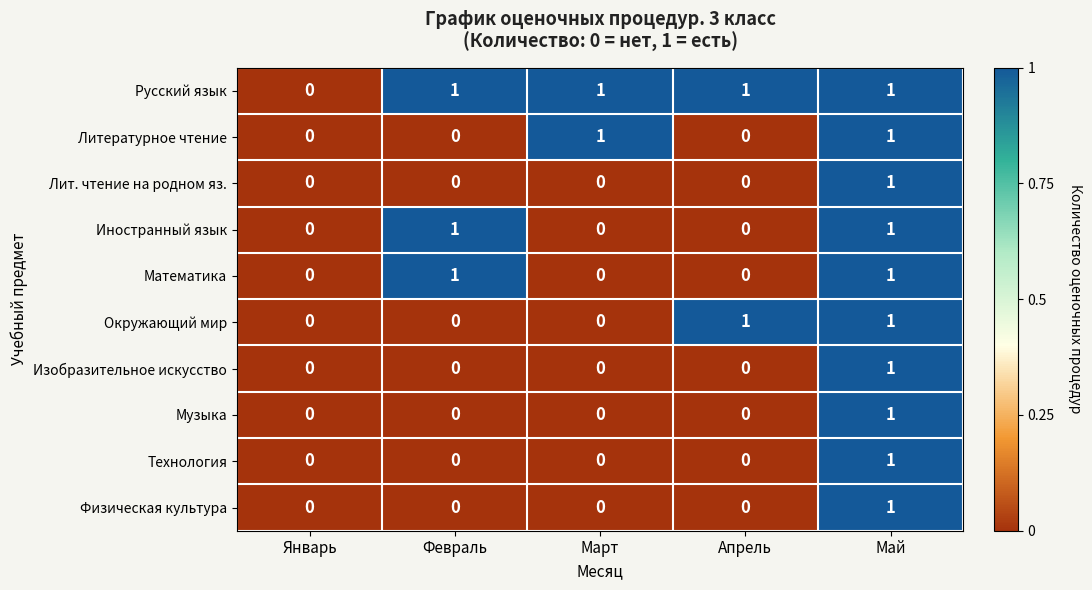

How many Литературное чтение values are between 0 and 1?

5